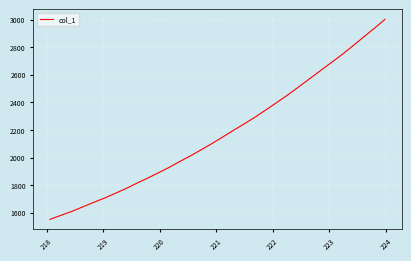

What is the smallest value displayed?

1552.1